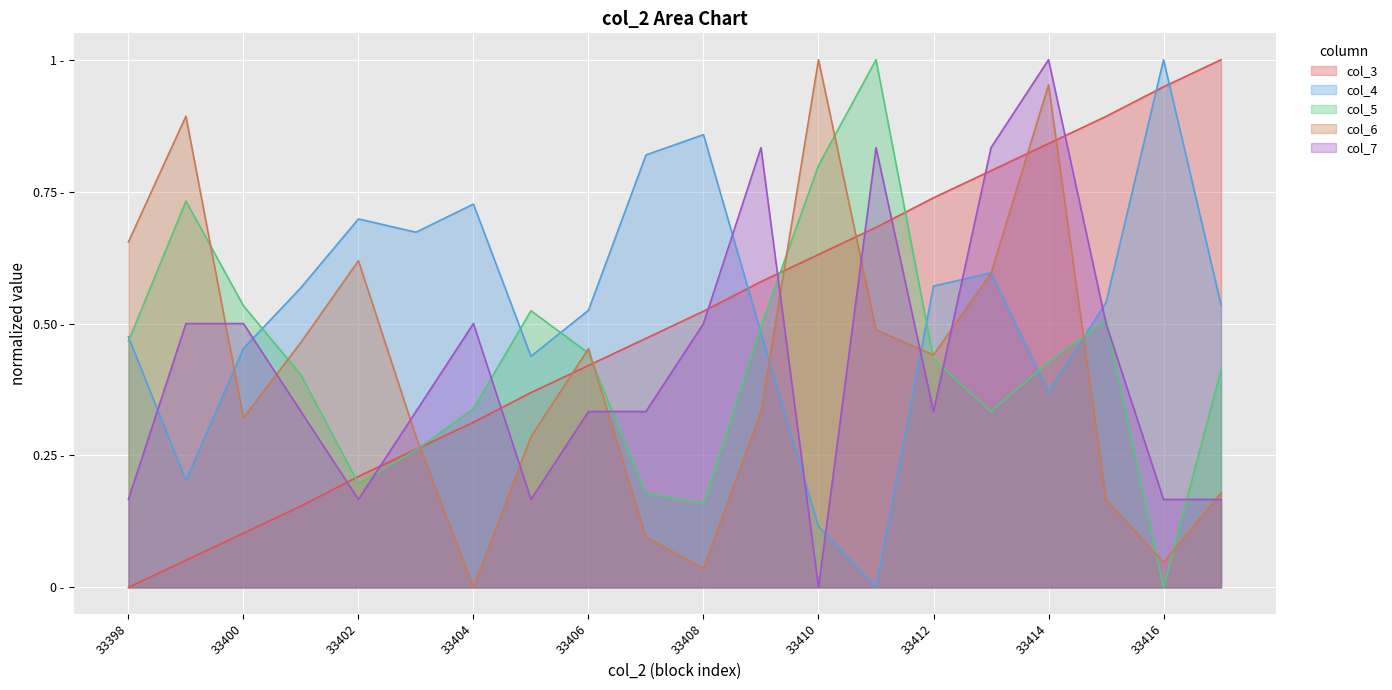

Which series has the largest range (max minus min)?

col_4